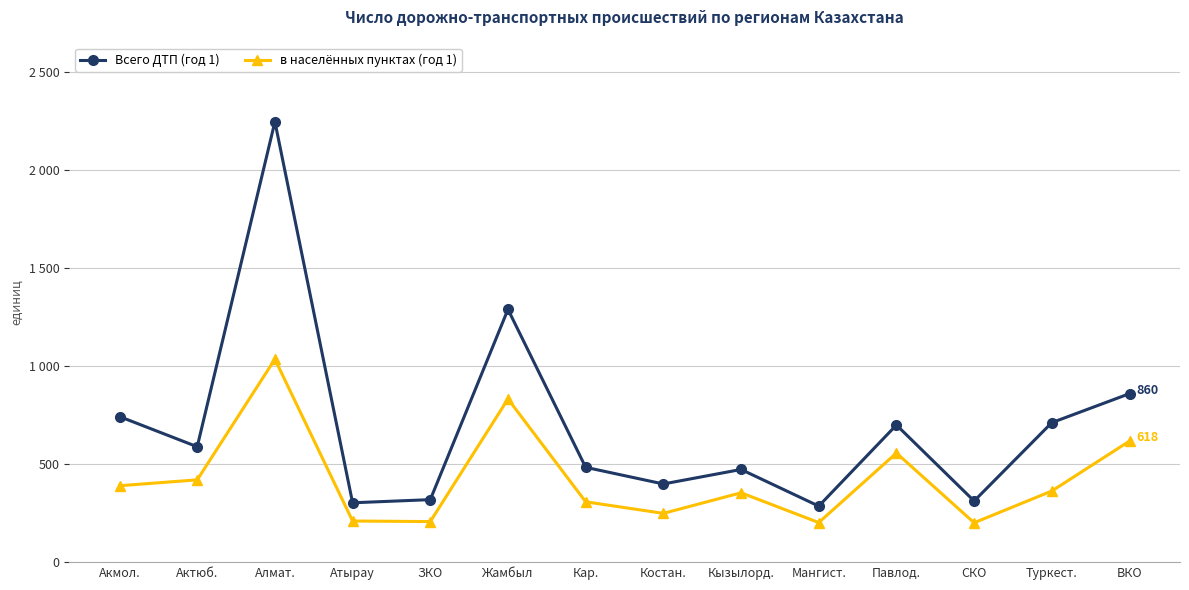

Where is Всего ДТП (год 1) nearest to the value 1267?

Жамбыл